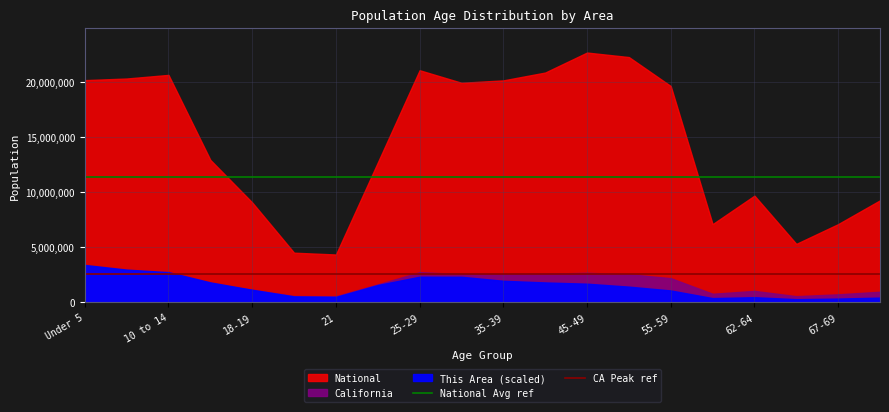

What is the approximate value of National Avg ref at 10 to 14?

11354295.5